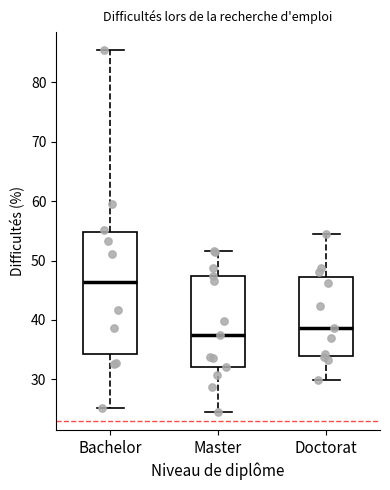

Reading left to right, transcribe this box plot: for each box, give where its median line is, the range the box spans, and where its two whiskers end, as read against the y-axis. The values are not printed on the chart, so give them approximately, as read against the axis.

Bachelor: median 46, box 34 to 55, whiskers 25 to 85
Master: median 38, box 32 to 47, whiskers 25 to 52
Doctorat: median 39, box 34 to 47, whiskers 30 to 55